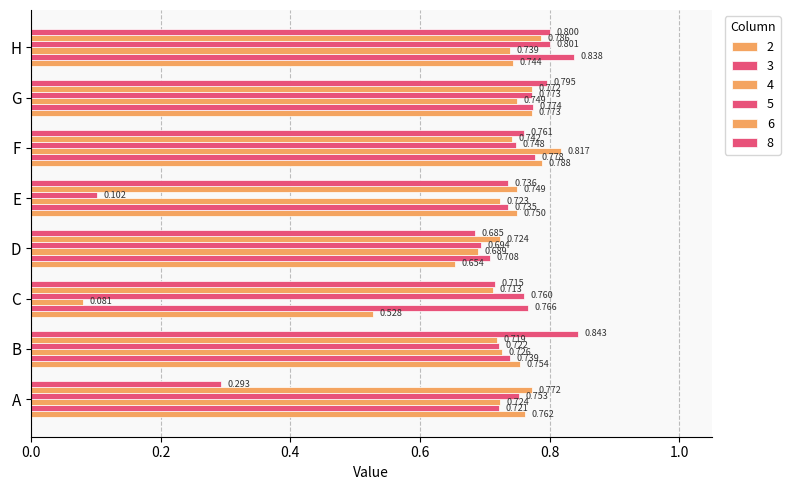

What is the difference between the highest and lowest values at A?

0.5